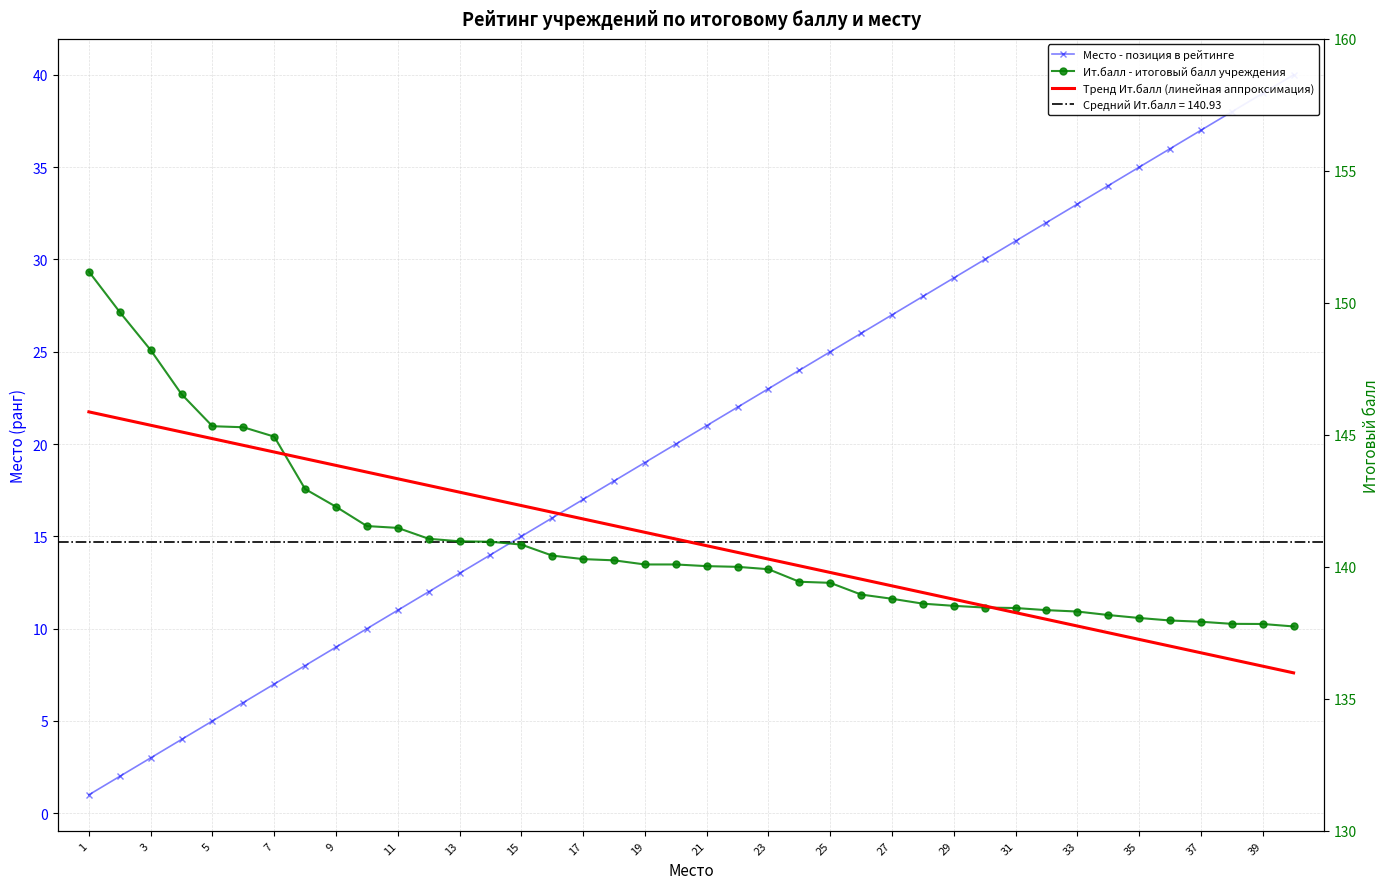

How many data points in Тренд Ит.балл (линейная аппроксимация) are above 141?

20